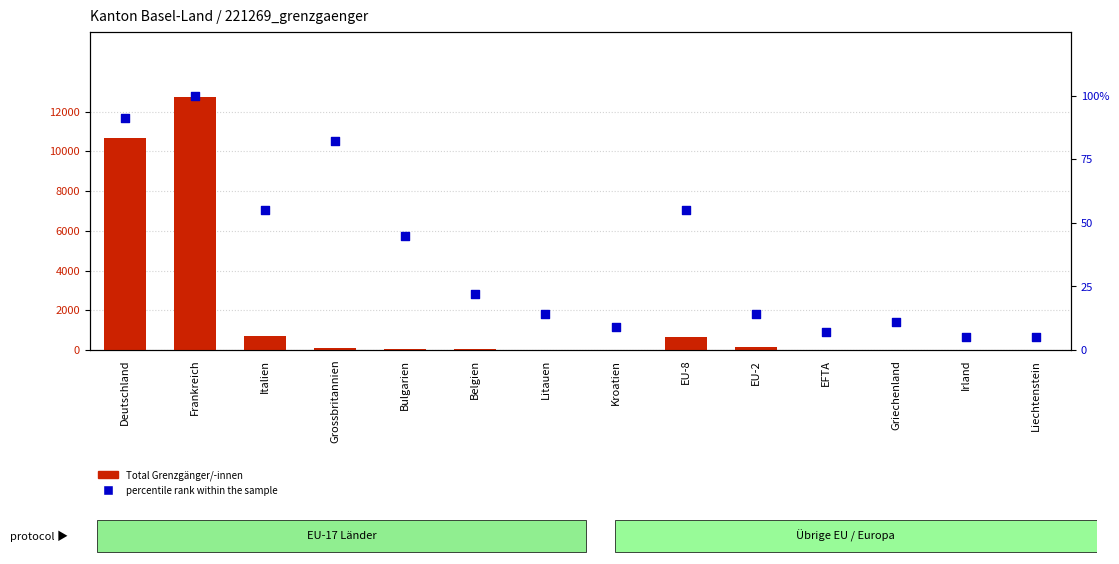

Which series has the largest Y range (max minus min)?

Total Grenzgänger/-innen